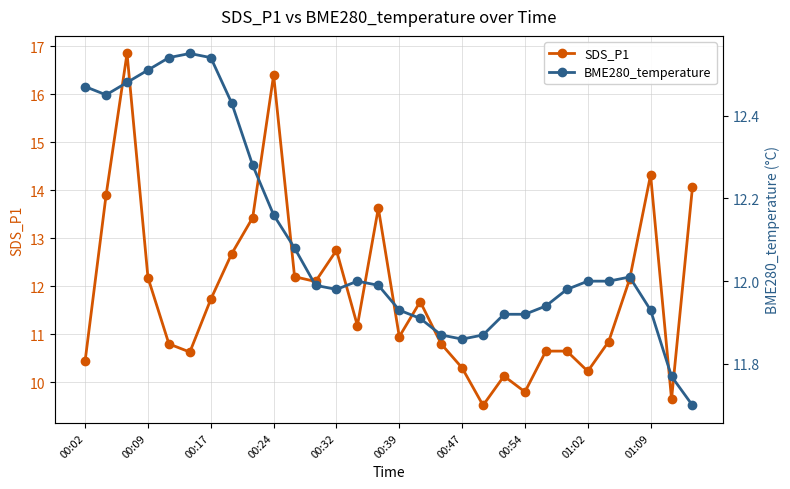

What is the value of the SDS_P1 point at the 30th from the left?

14.1